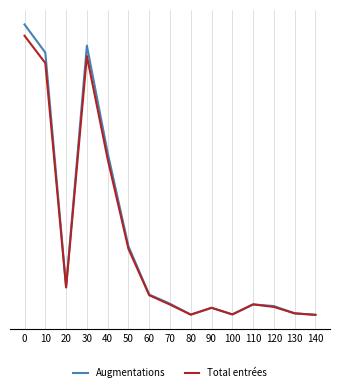

Which series has the largest total across all categories?

Augmentations